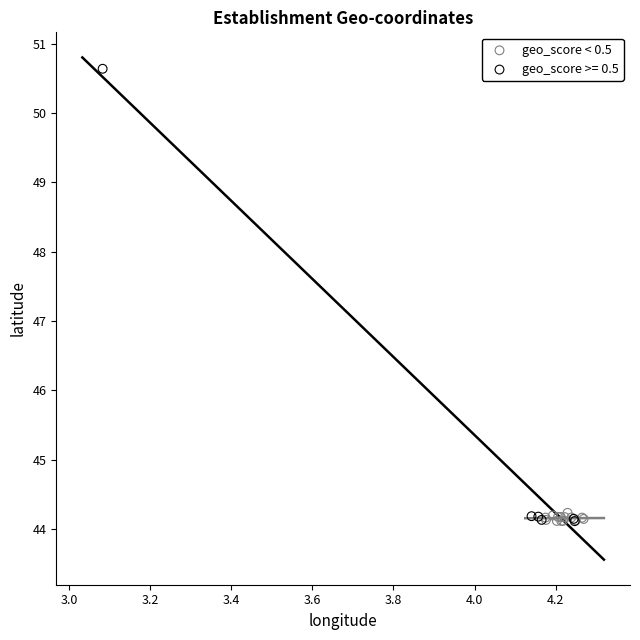

Which series contains the highest Y value?

geo_score >= 0.5